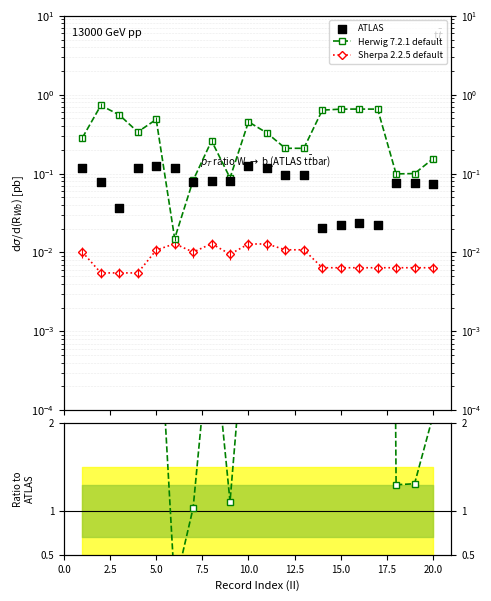

Which series has the largest total across all categories?

Herwig 7.2.1 default